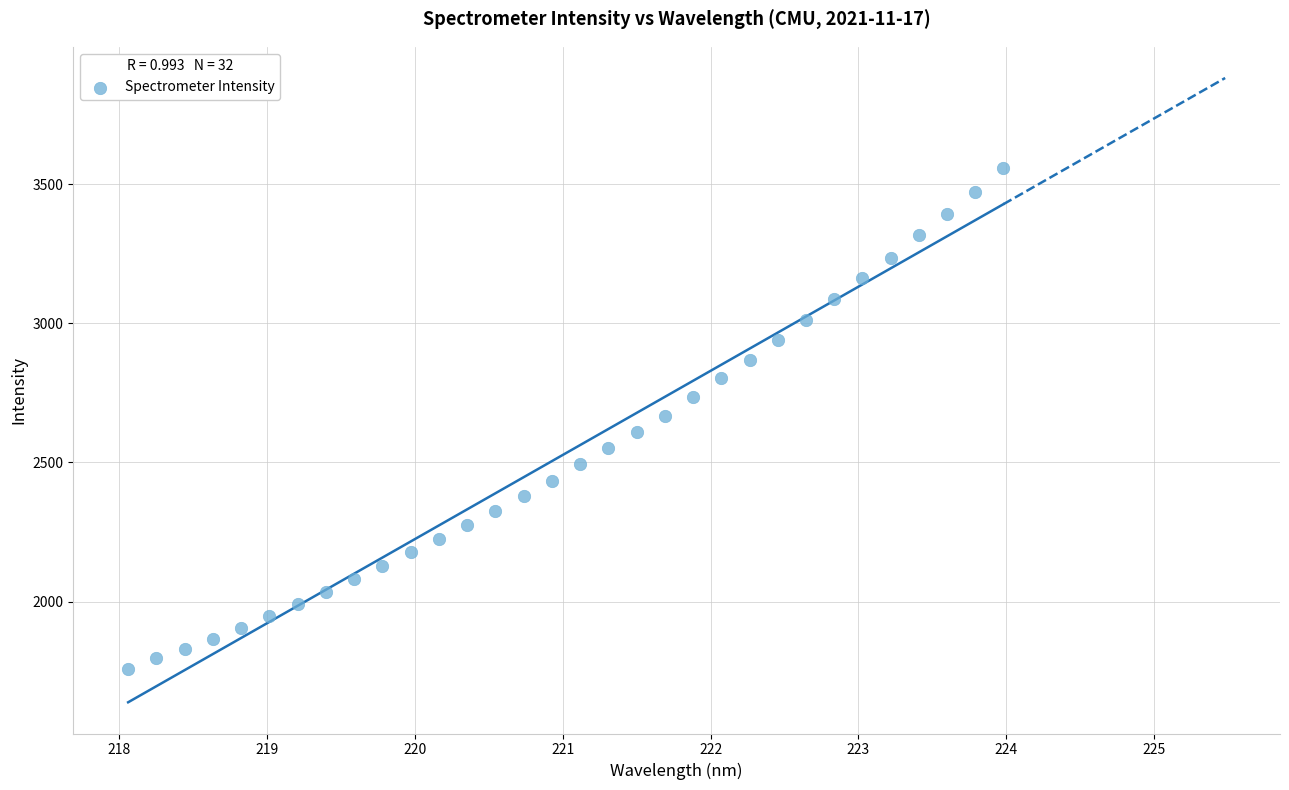

What is the range of Y values (max minus min)?

1797.2